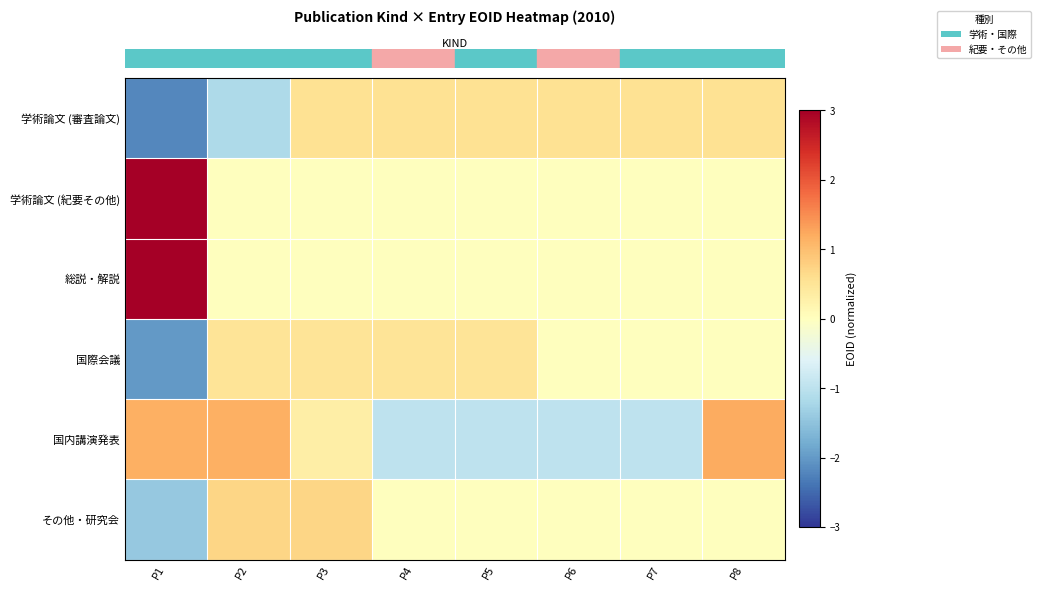

How many categories are shown in the chart?

8